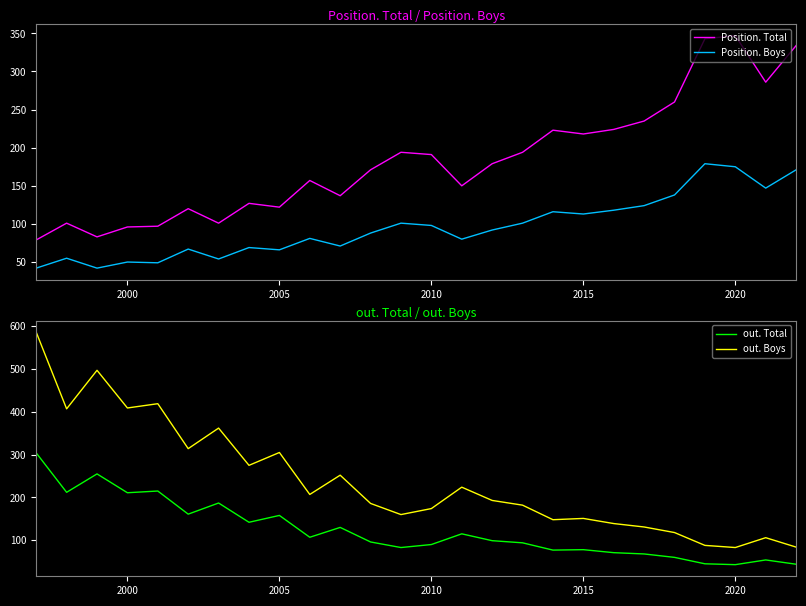

True or false: out. Total and Position. Total cross at least once.

True